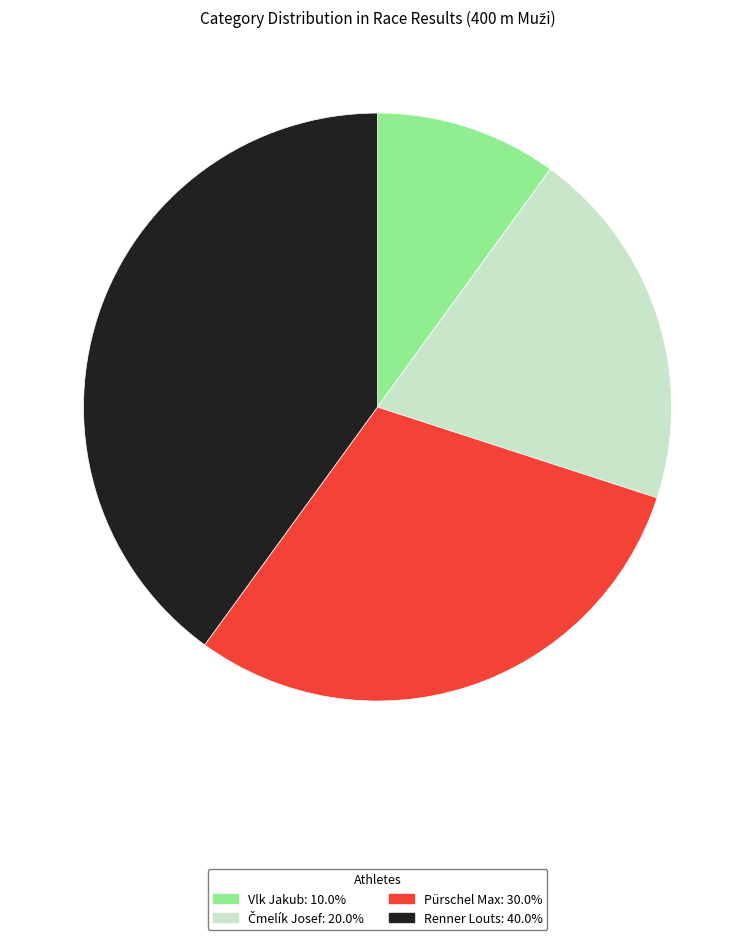

How many segments does this pie chart have?

4